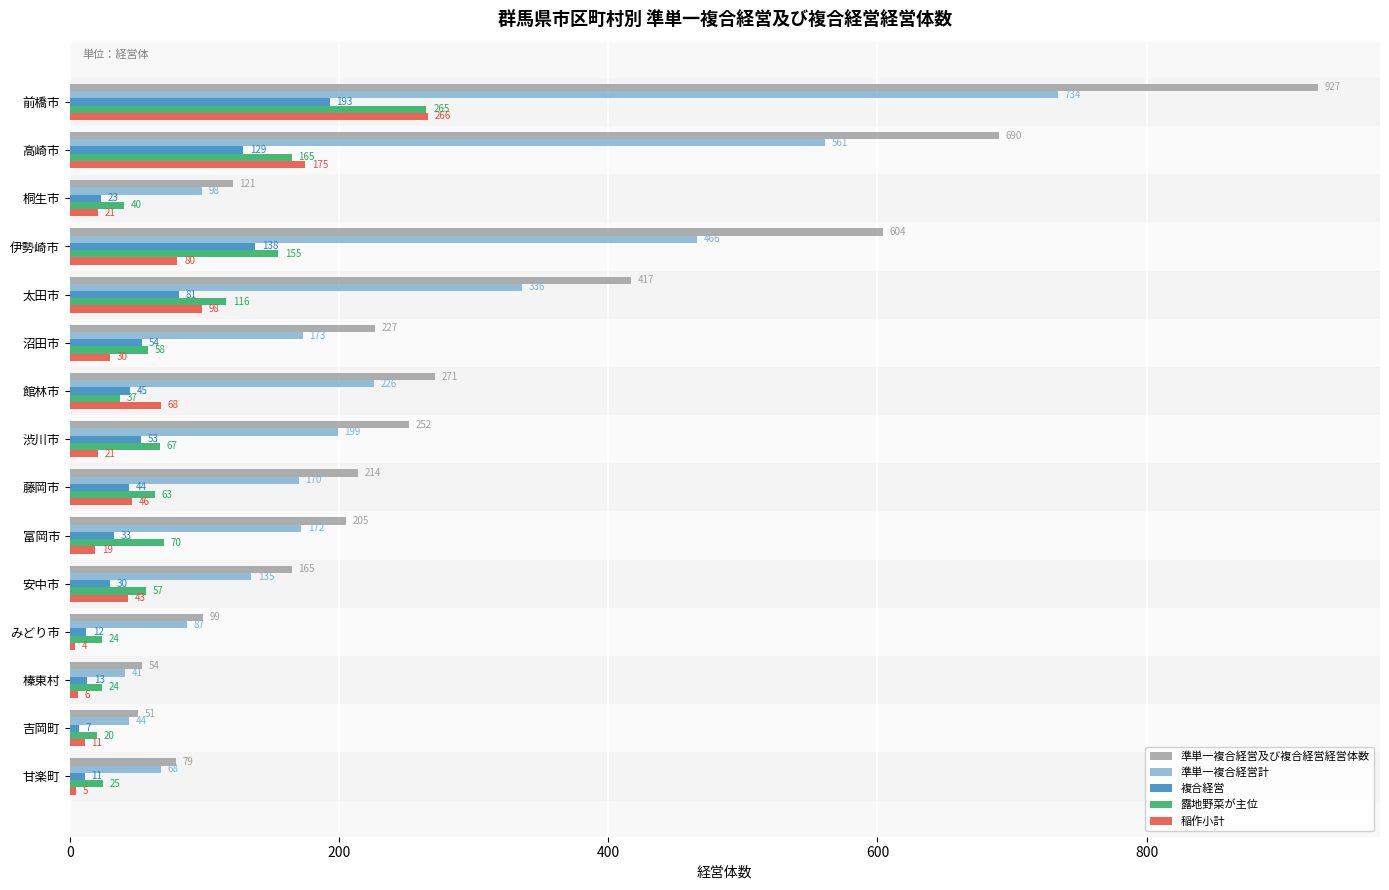

Rank the series at 伊勢崎市 from highest to lowest value.

準単一複合経営及び複合経営経営体数, 準単一複合経営計, 露地野菜が主位, 複合経営, 稲作小計